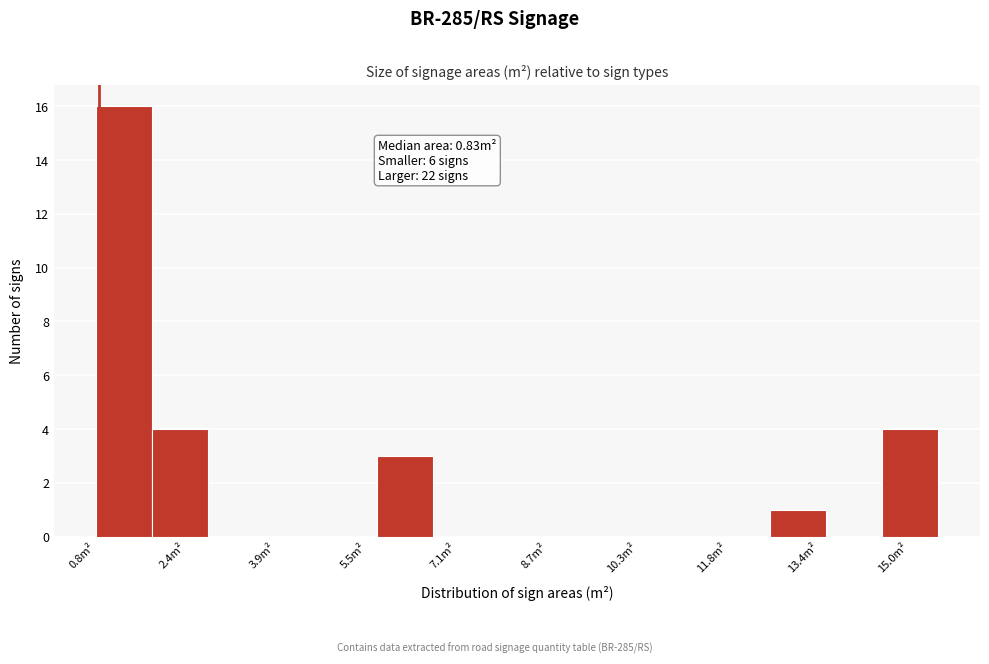

Over which range of the x-axis is the bar tallest?

0.8 to 1.8